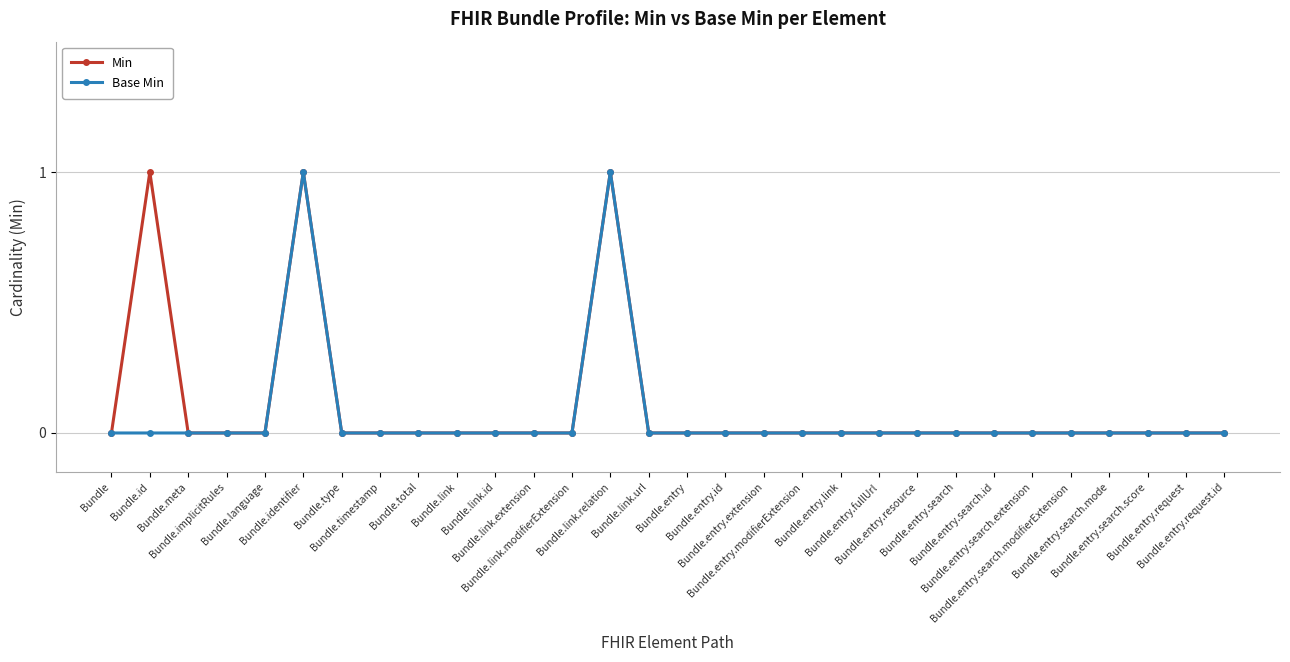

How many categories are shown in the chart?

30